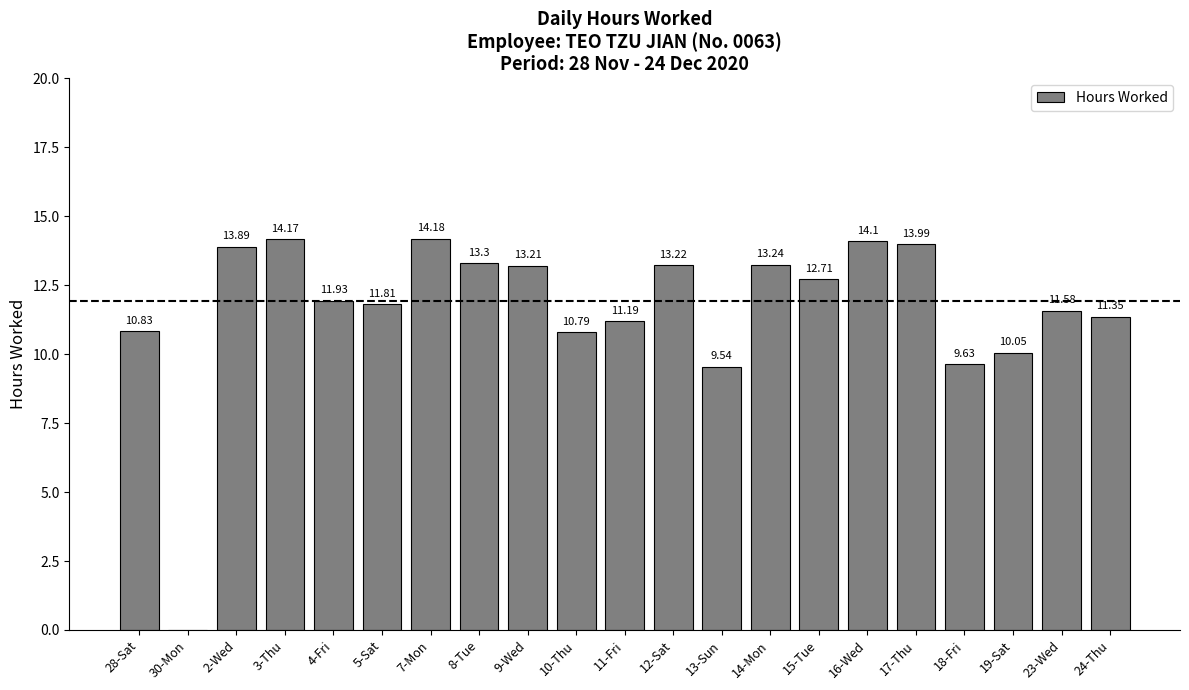

Count the number of data series in this chart.

1